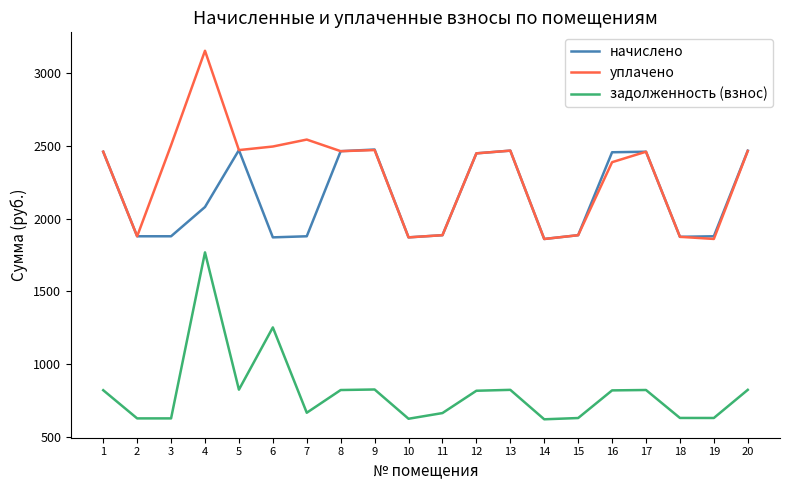

True or false: уплачено has more than 2 interior local peaks.

True